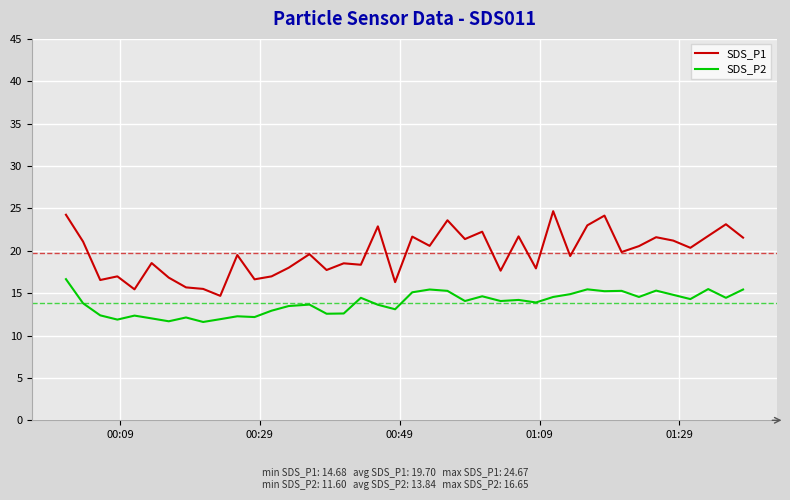

At how many categories does at least one series exceed 16?

36